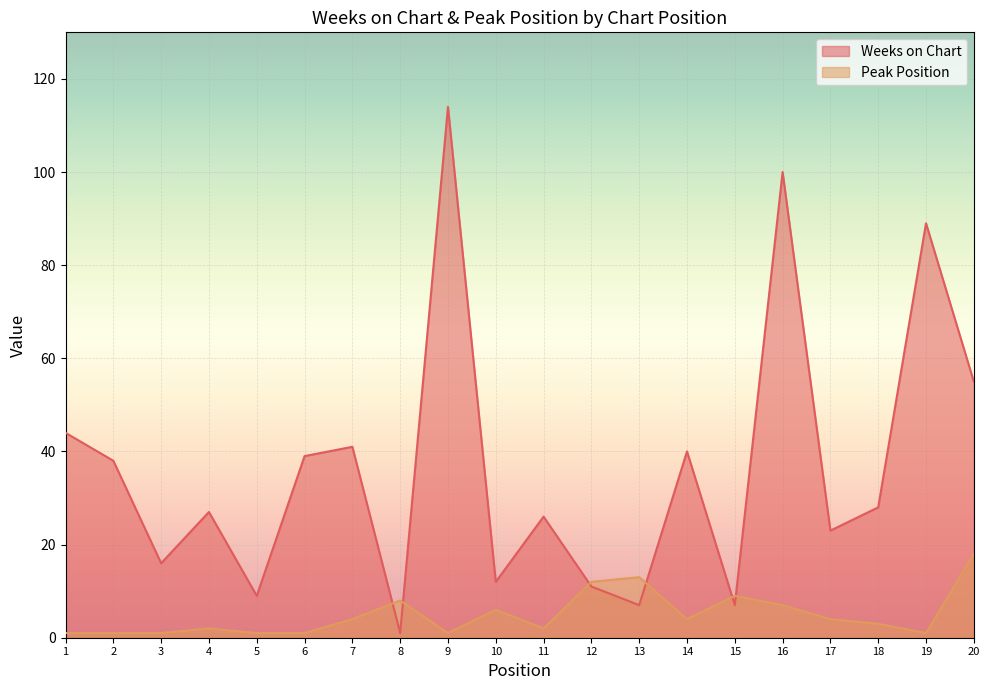

What is the sum of all Peak Position values?

99